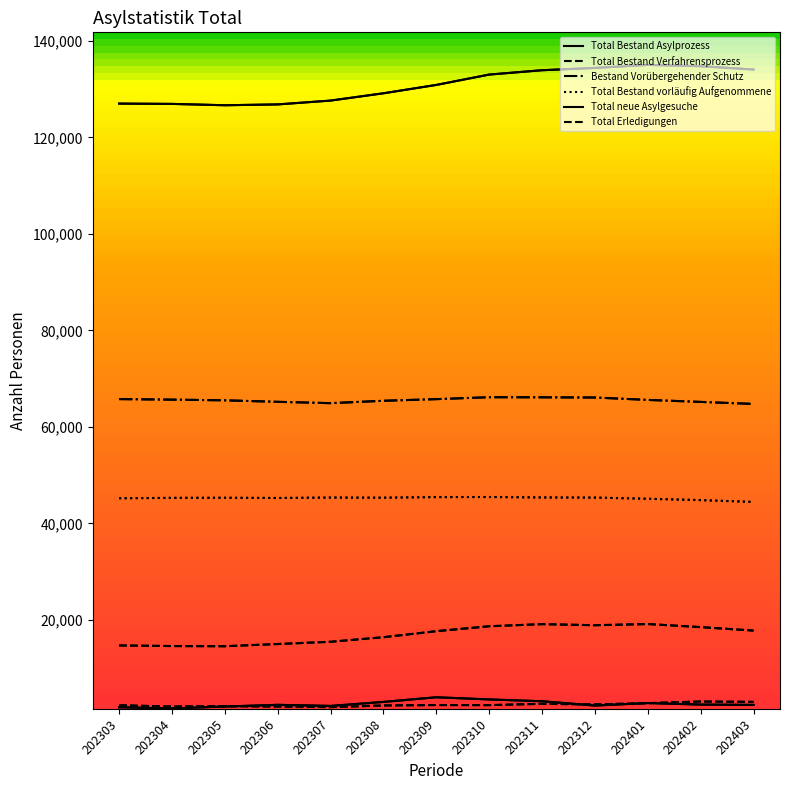

How many lines are shown in the chart?

6